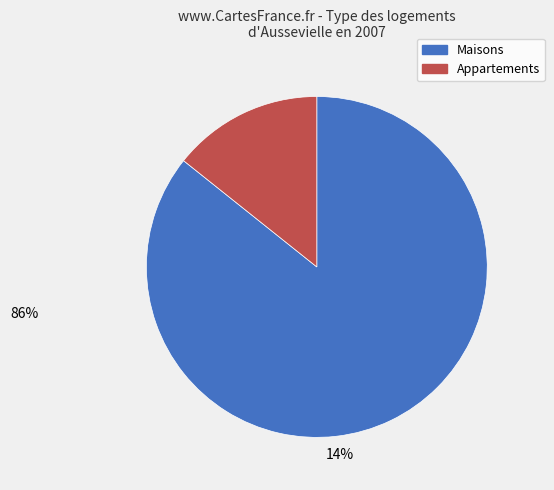

True or false: Appartements accounts for 27% of the total.

False